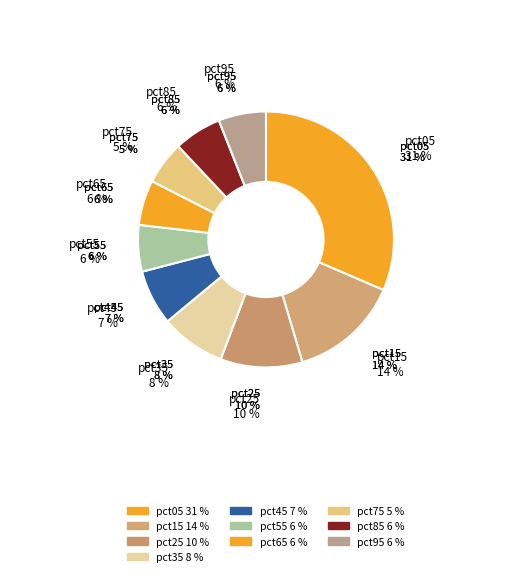

Is it true that pct45 is 1% of the pie?

False